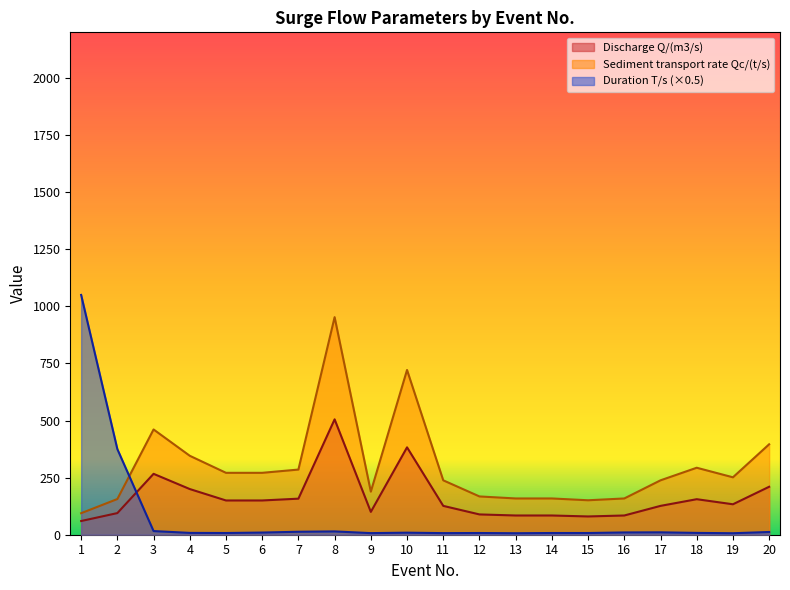

At how many categories does at least one series exceed 914?

2